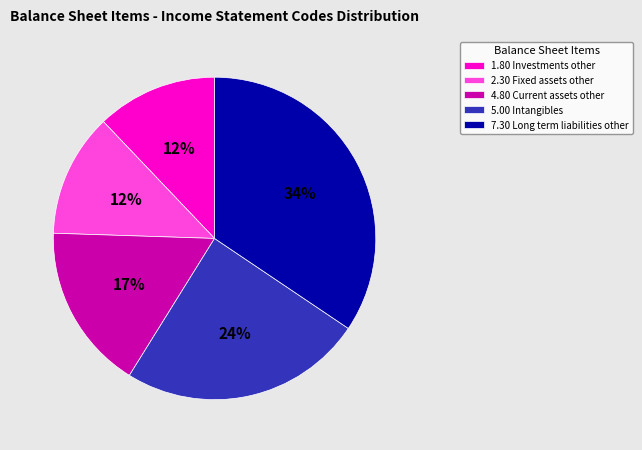

True or false: 4.80 Current assets other accounts for 4% of the total.

False